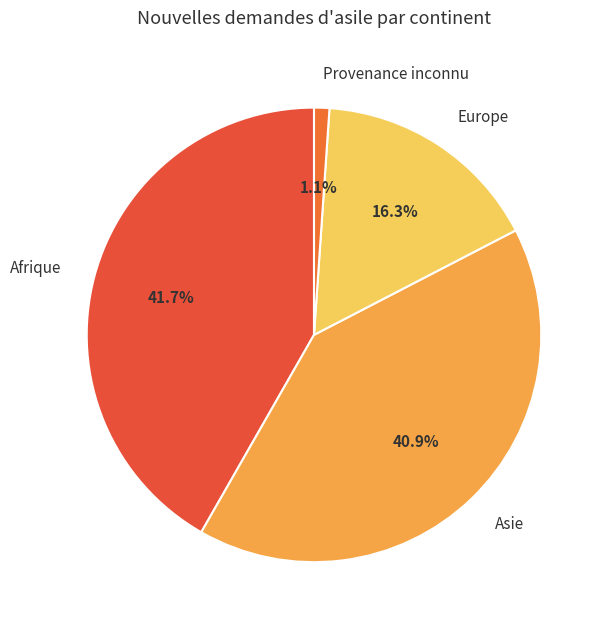

To the nearest percent, what is the difference between the largest and smallest slice percentages?

41%